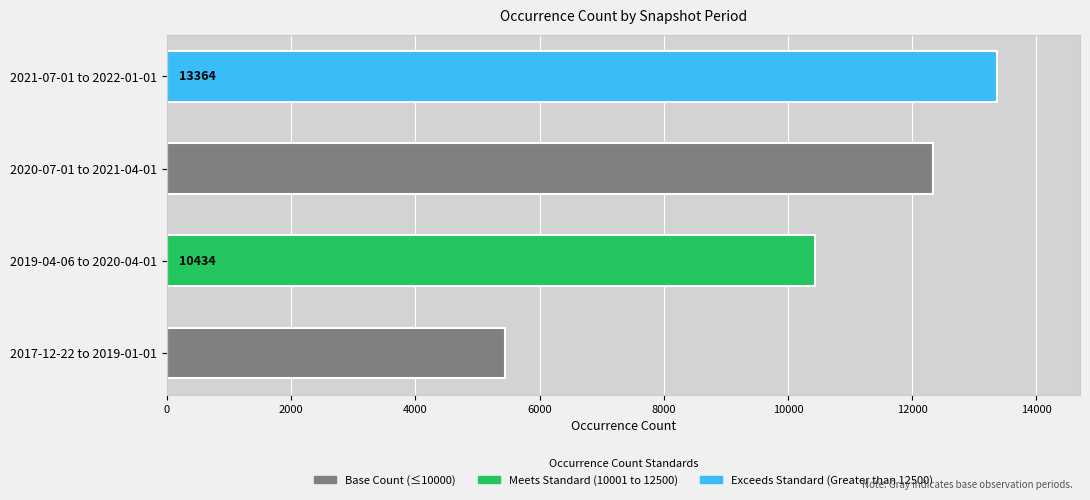

The chart shows a value of 13364 at 2021-07-01 to 2022-01-01. True or false?

True